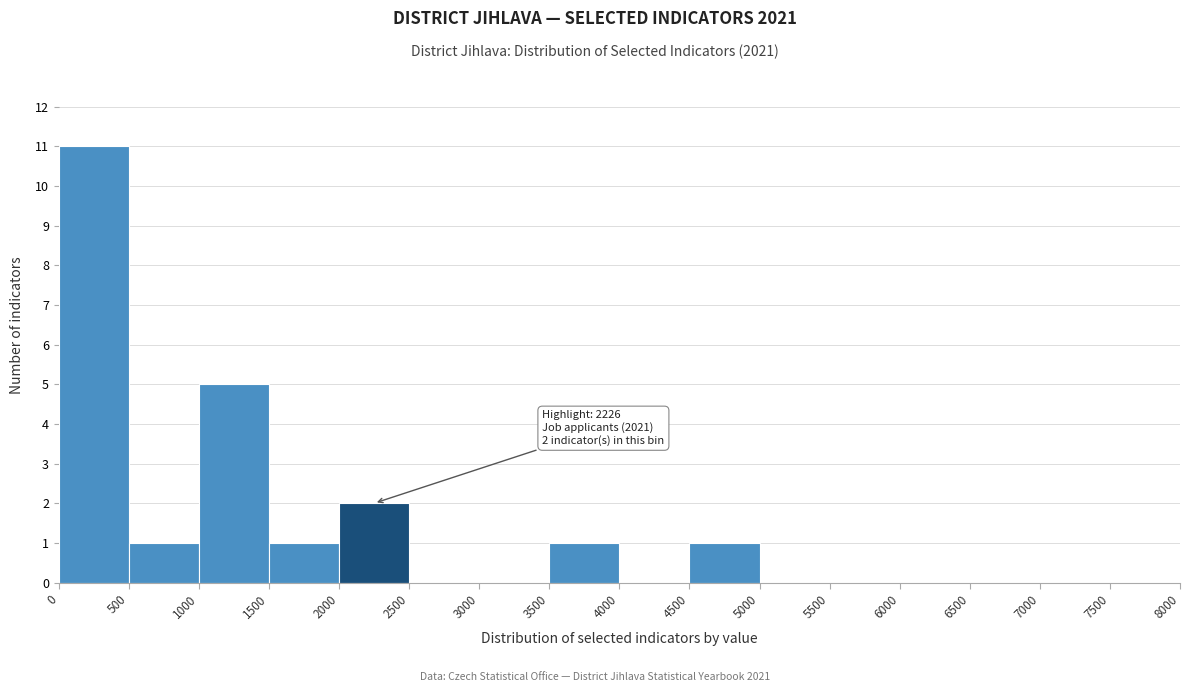

Over which range of the x-axis is the bar tallest?

0 to 500